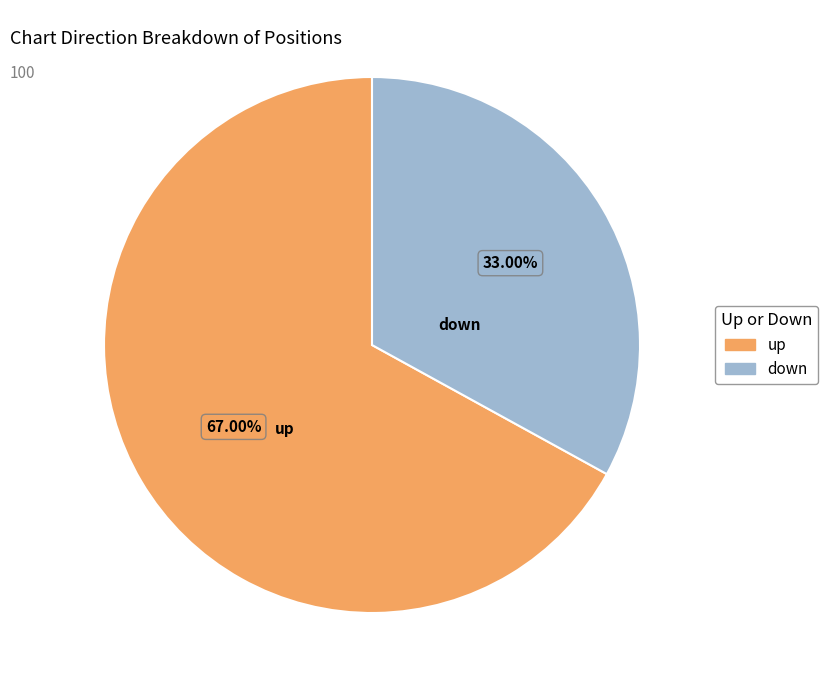

Combined, what portion of the pie is down and up?

100.0%